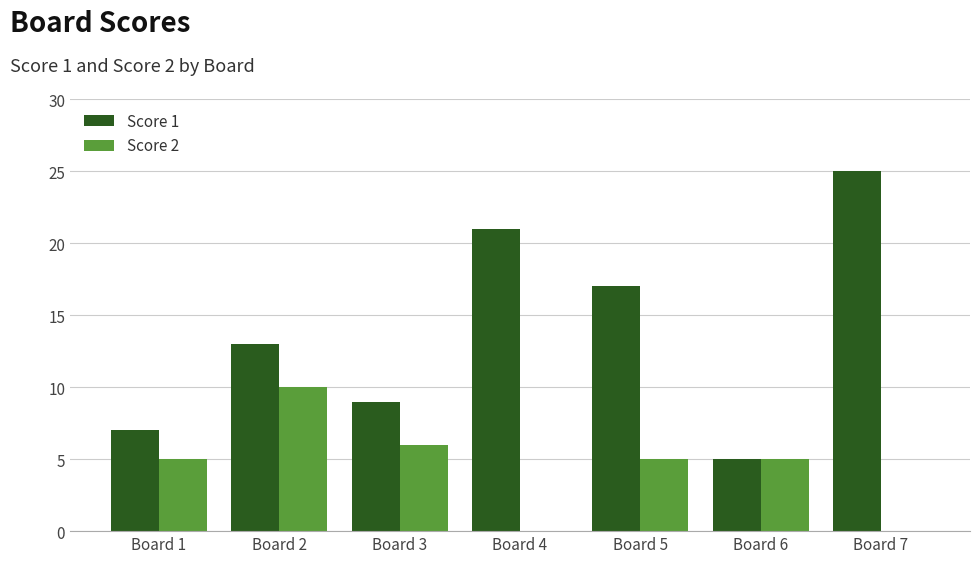

Are the bars grouped side by side (vs. stacked)?

Yes